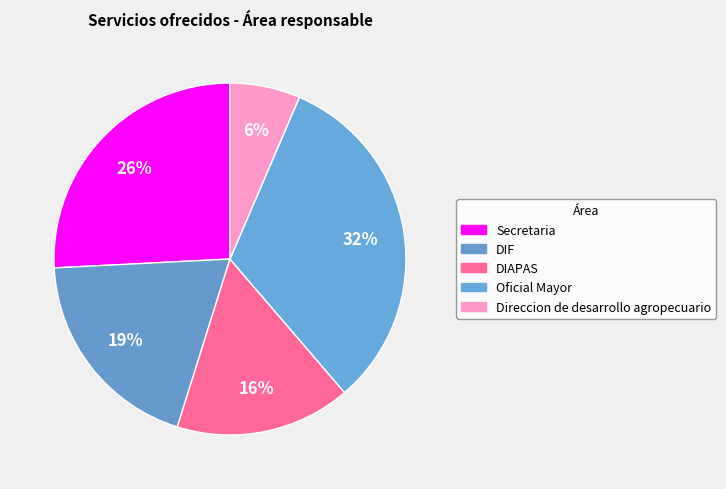

Rank the categories by value from highest to lowest.

Oficial Mayor, Secretaria, DIF, DIAPAS, Direccion de desarrollo agropecuario